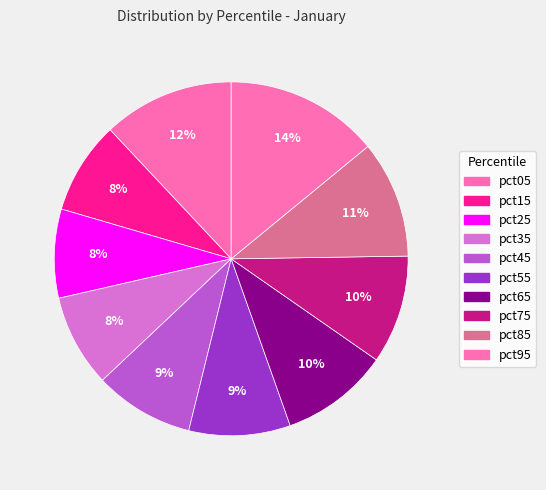

To the nearest percent, what percentage of the pie is pct05?

12%